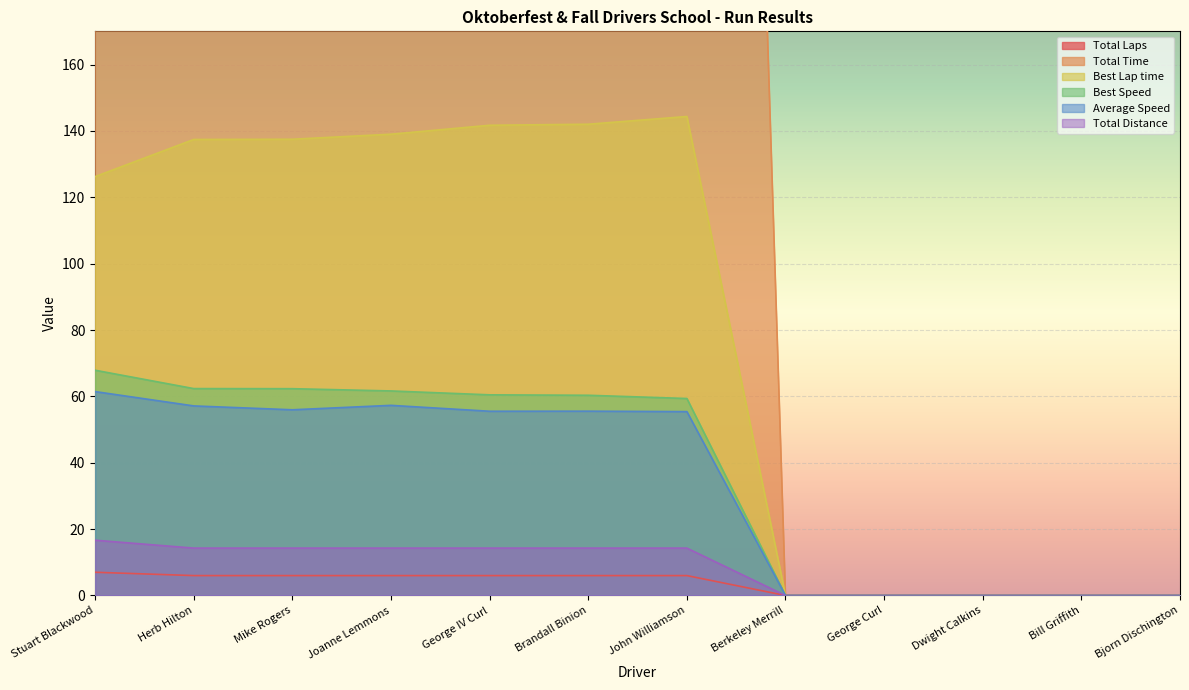

True or false: Total Distance has a value of 0.0 at George Curl.

True